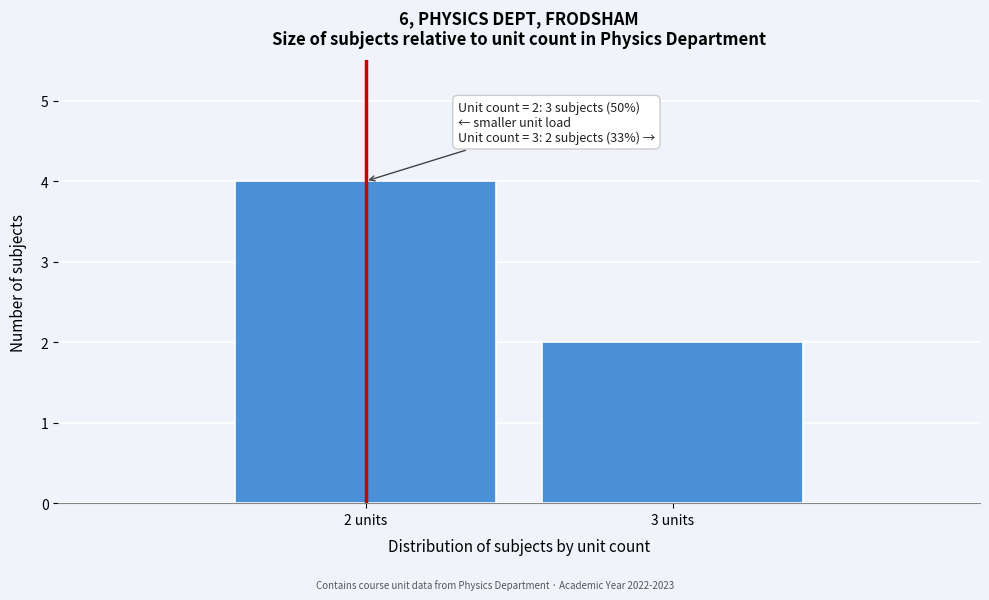

Reading left to right, list all the values displayed in this chart.

2 units=4	3 units=2